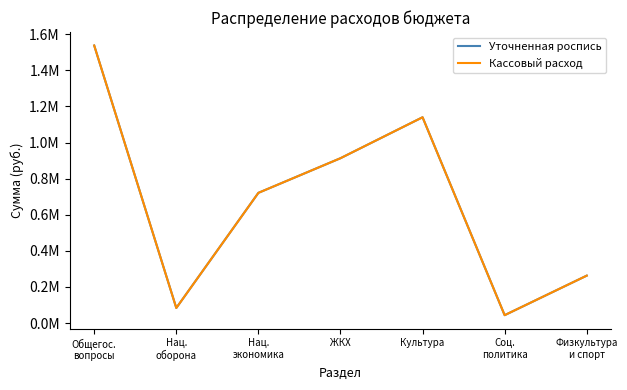

True or false: Кассовый расход and Уточненная роспись intersect in this chart.

False